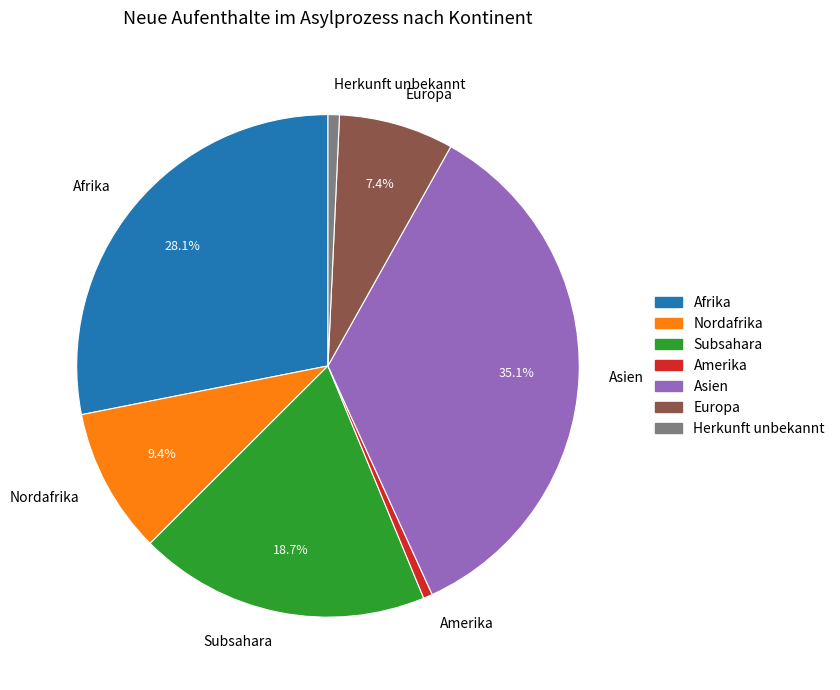

What portion of the pie excludes Afrika?

71.9%